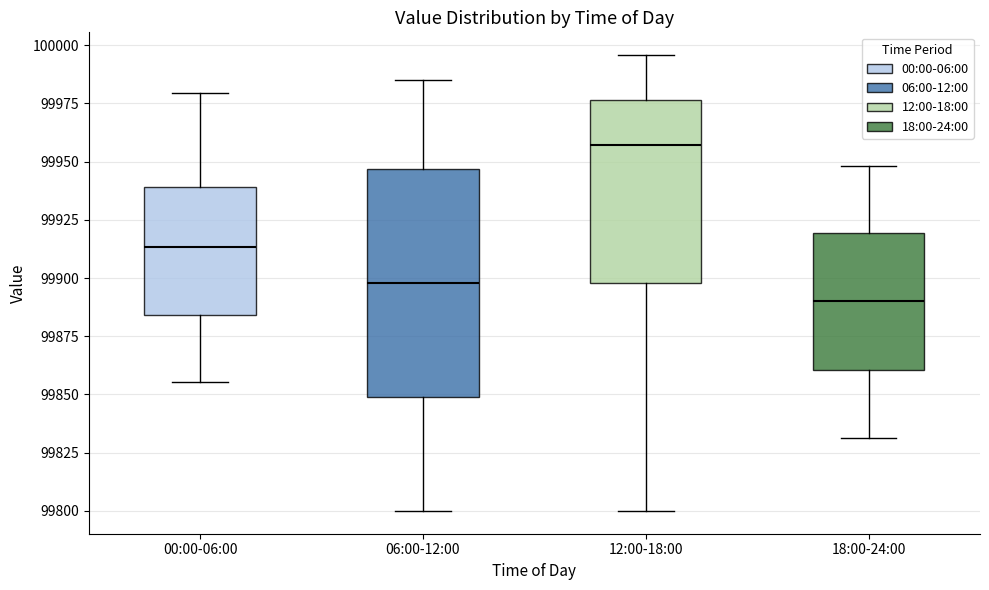

Which box has the lowest median line?

18:00-24:00